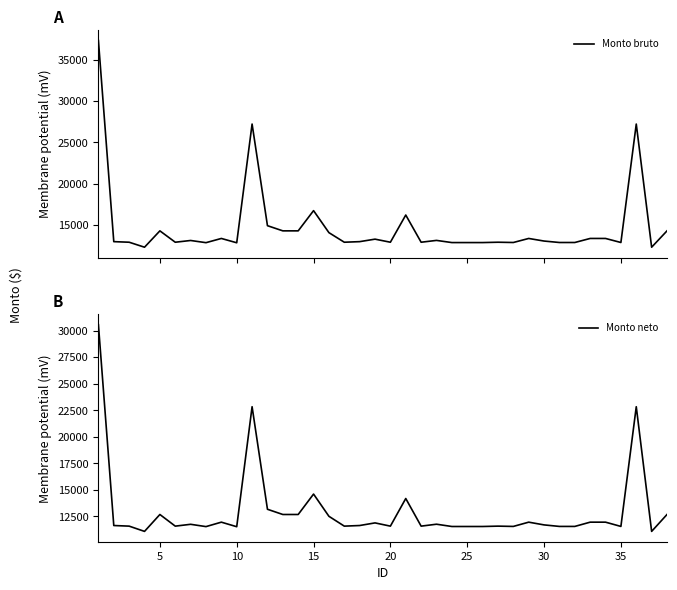

What is the highest value of the Monto bruto series?

37299.9